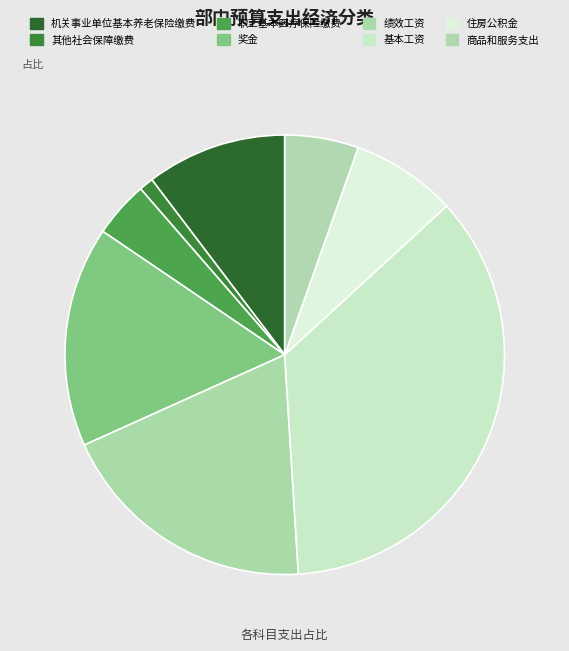

To the nearest percent, what is the combined percentage of 职工基本医疗保险缴费 and 商品和服务支出?

10%